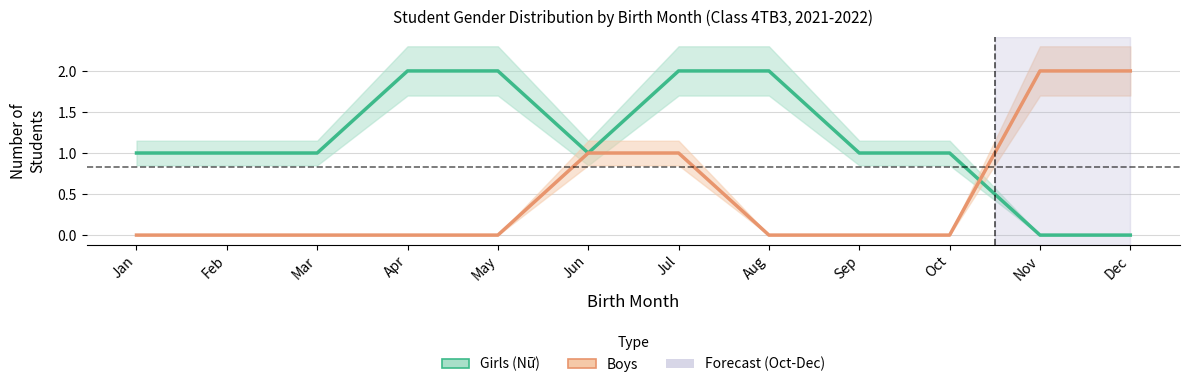

At how many categories does at least one series exceed 1?

6